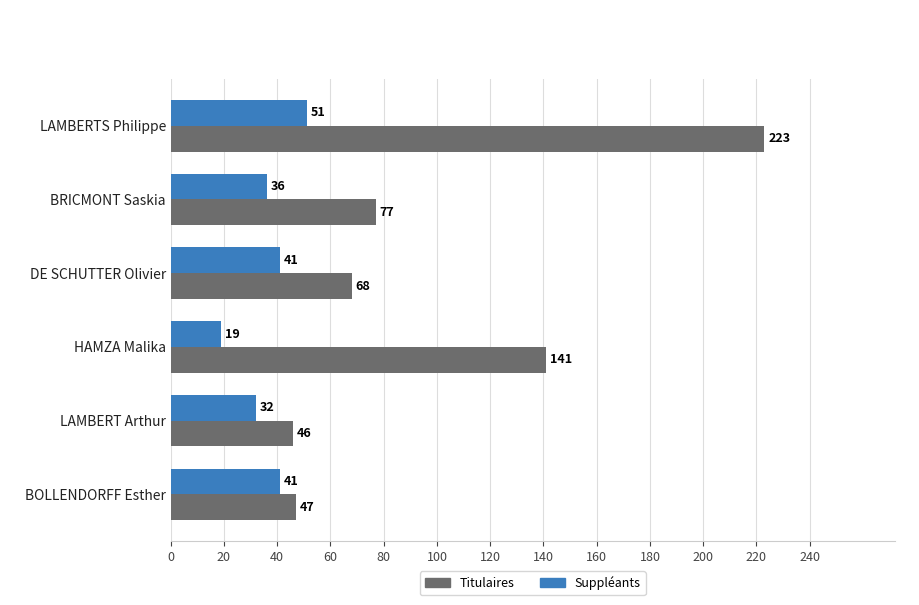

At which category is the sum across all series the highest?

LAMBERTS Philippe